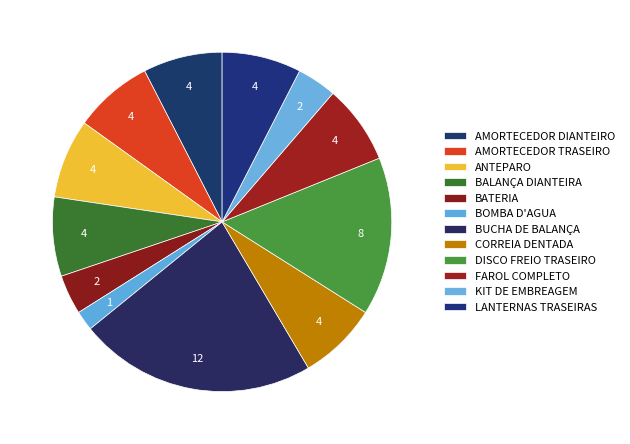

To the nearest percent, what portion does CORREIA DENTADA represent?

8%